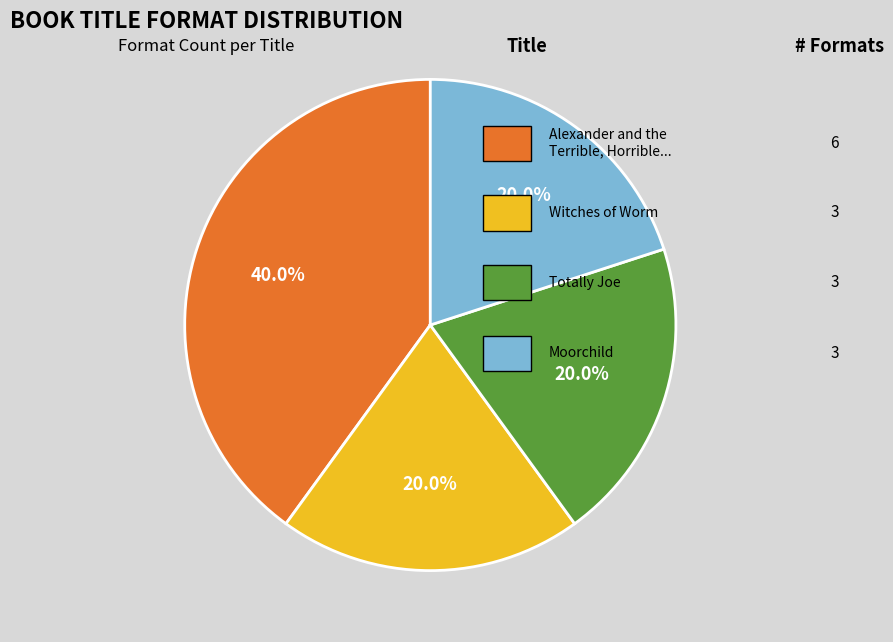

Is there a majority slice in this chart?

No